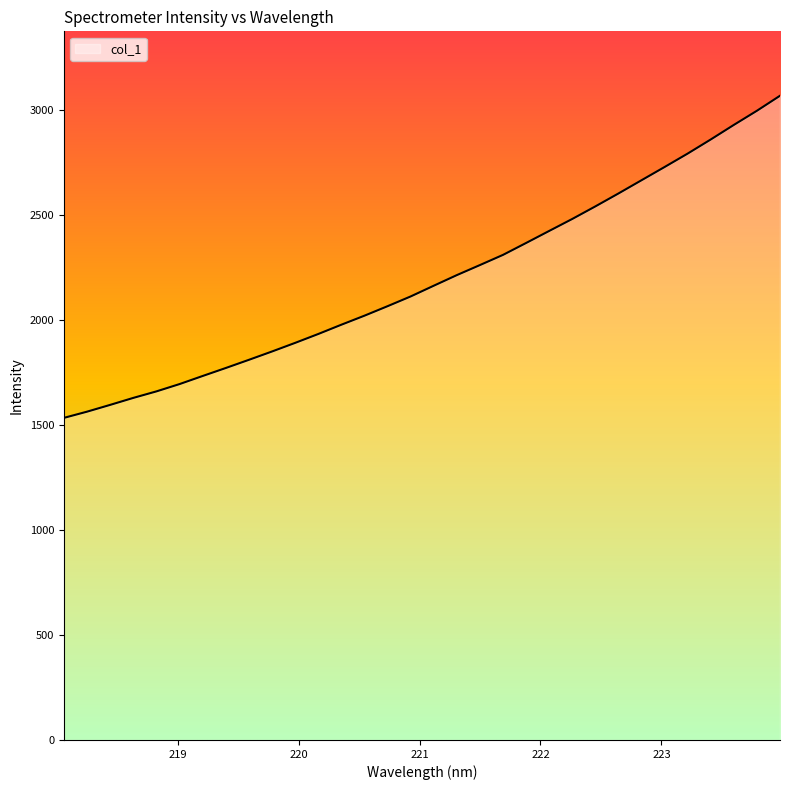

What is the maximum value shown in the chart?

3069.7